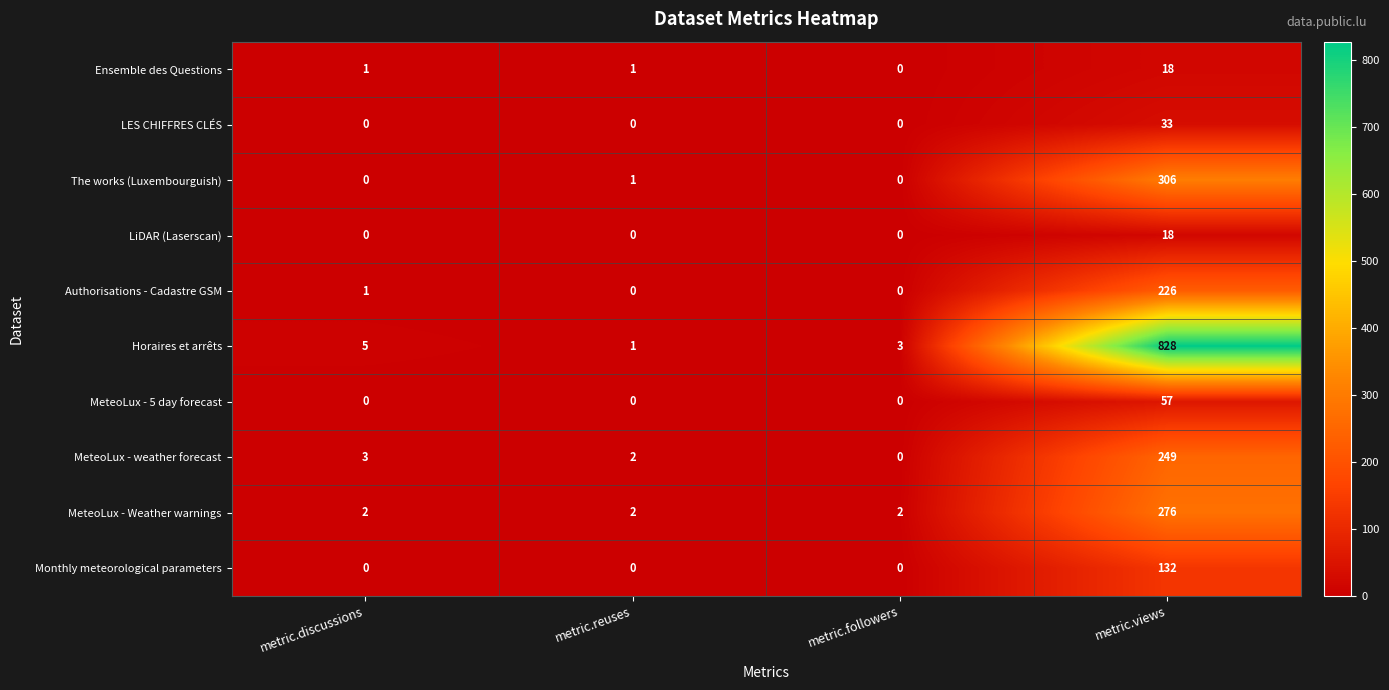

At which category is the sum across all series the highest?

metric.views